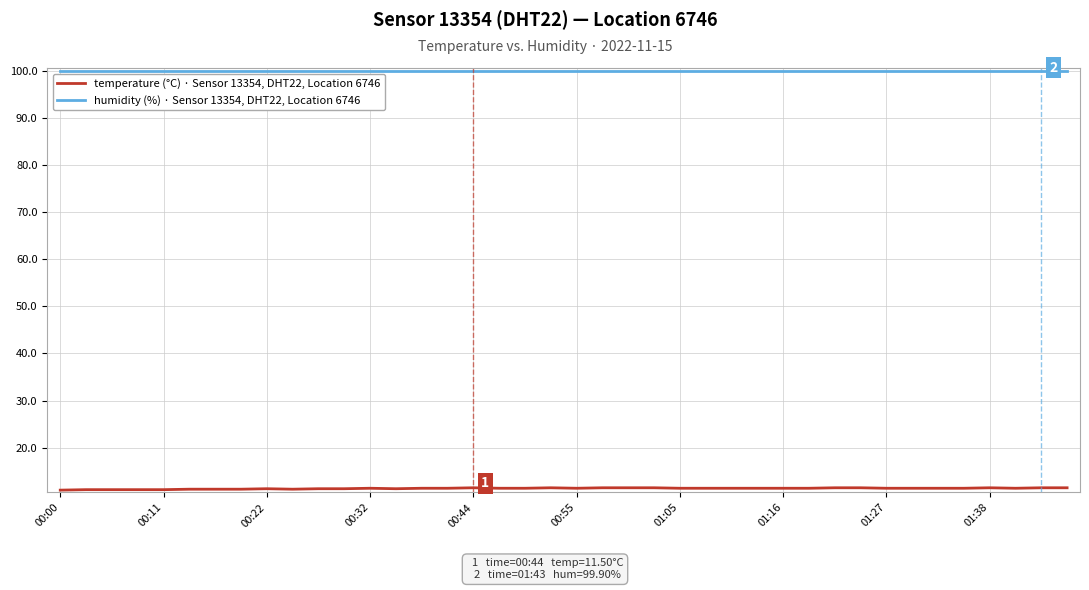

What is the lowest value of the temperature (°C) · Sensor 13354, DHT22, Location 6746 series?

11.0